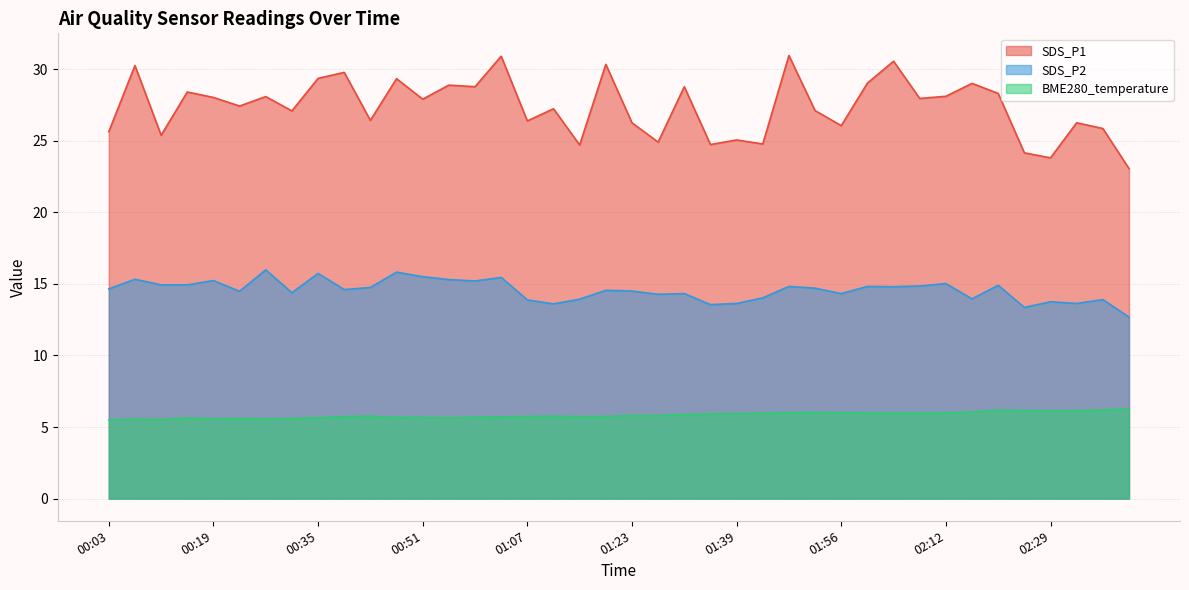

Is it true that BME280_temperature equals 8.1 at 00:07?

False